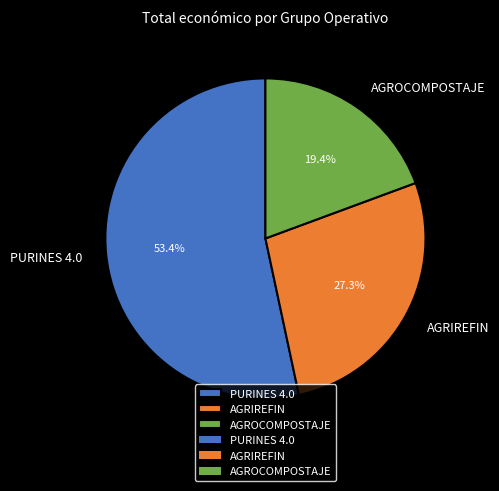

To the nearest percent, what is the combined percentage of AGRIREFIN and PURINES 4.0?

81%